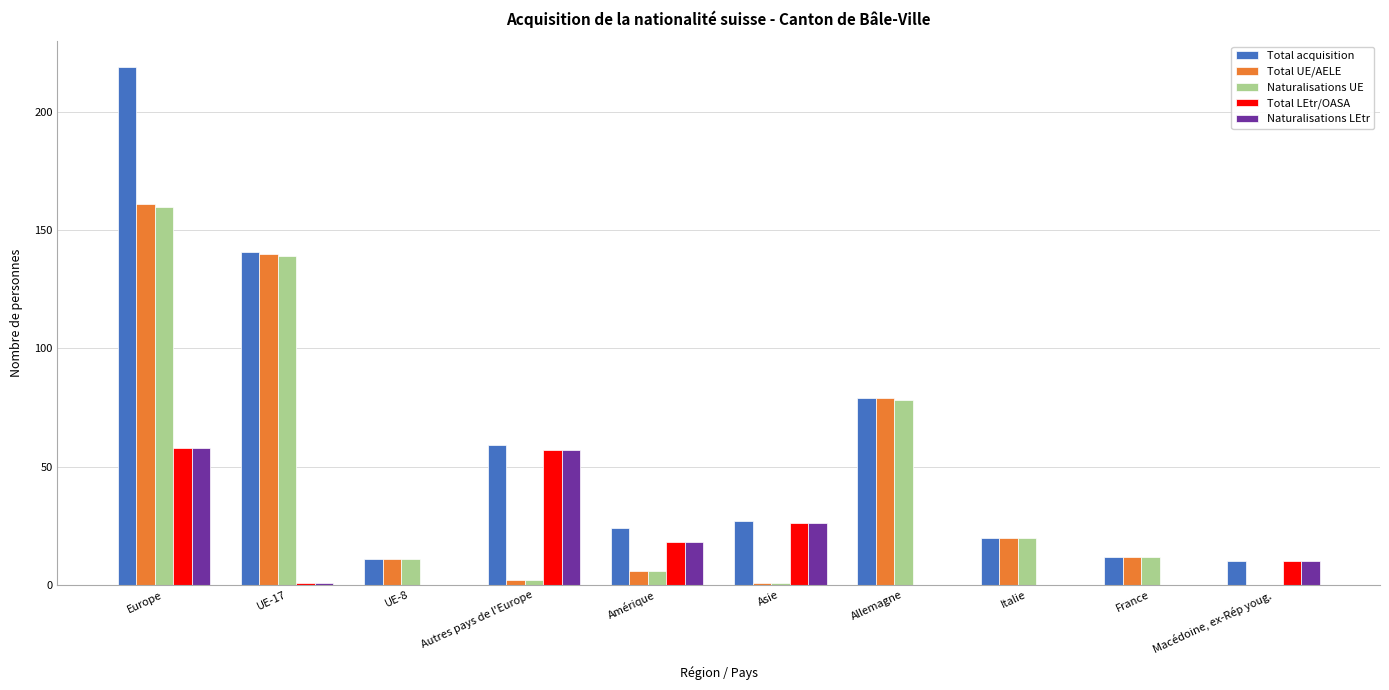

What is the difference between the Total LEtr/OASA values at UE-17 and Amérique?

17